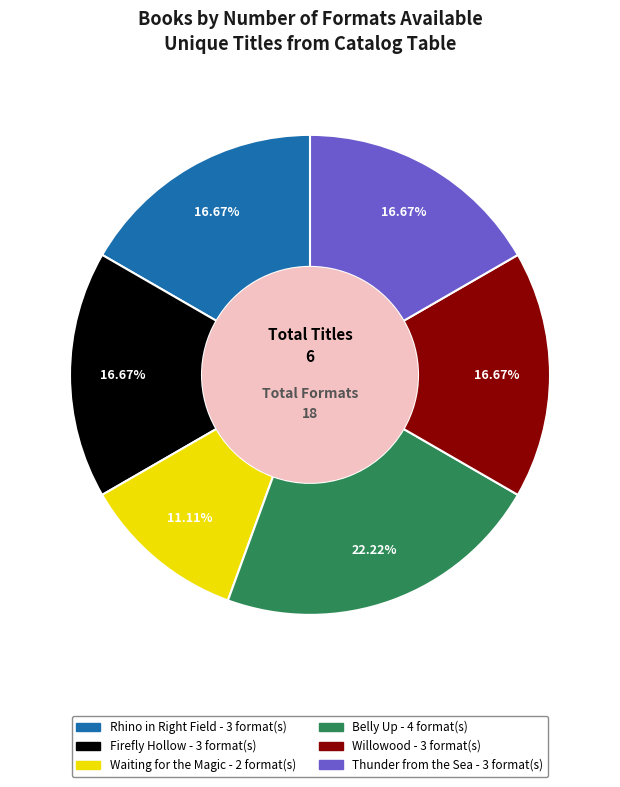

The Thunder from the Sea slice represents 17% of the pie. True or false?

True